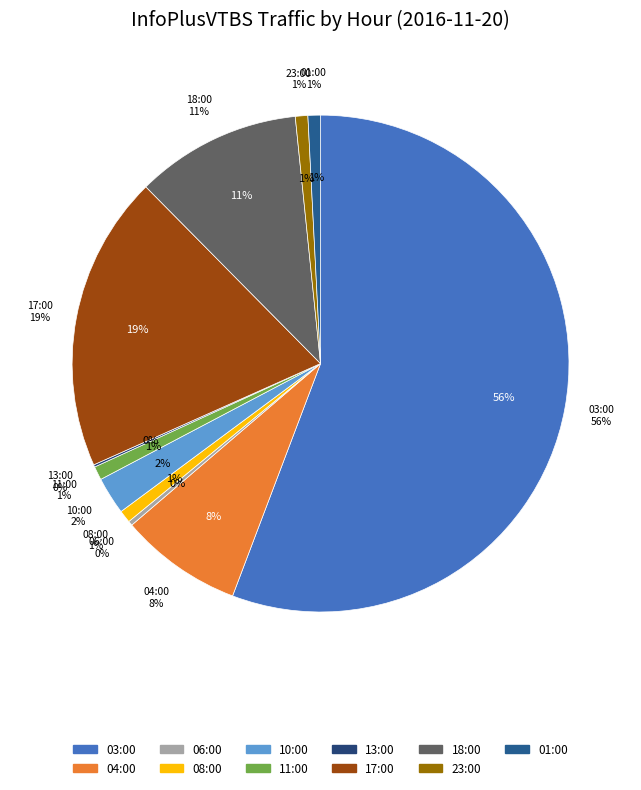

Which category accounts for the majority?

03:00